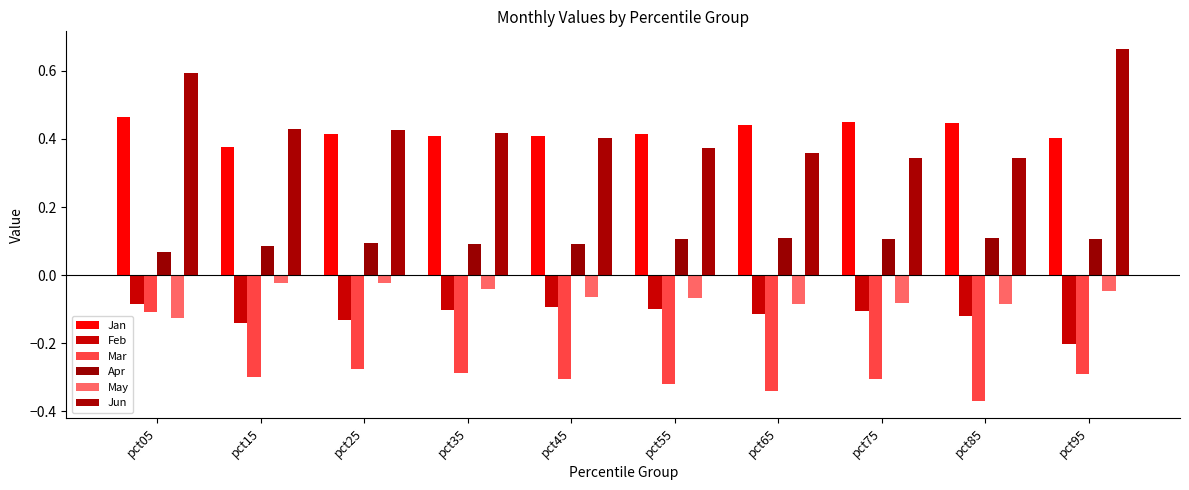

At pct75, list the series in order from smallest to largest.

Mar, Feb, May, Apr, Jun, Jan